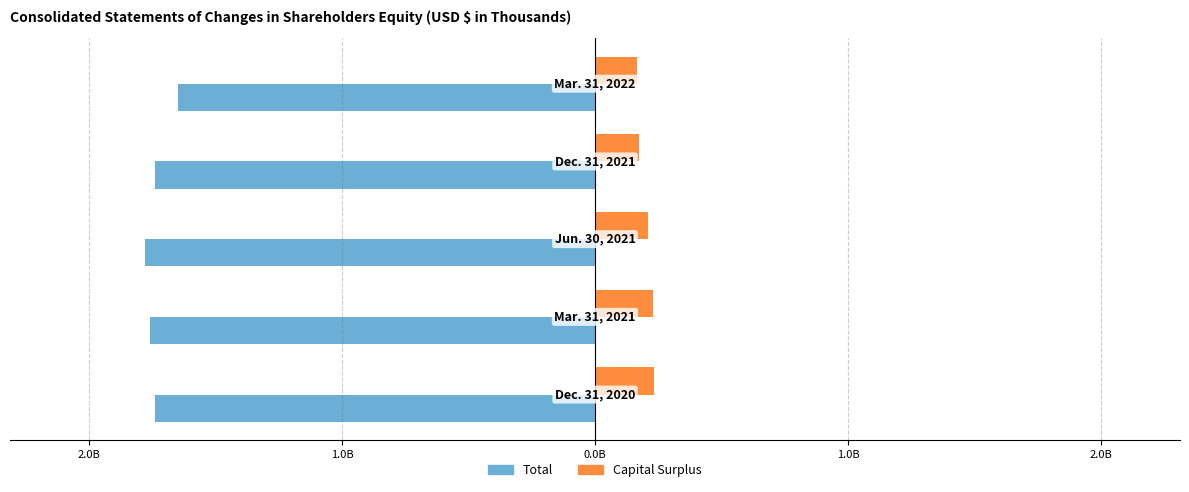

What are all the series names shown in the legend?

Total, Capital Surplus